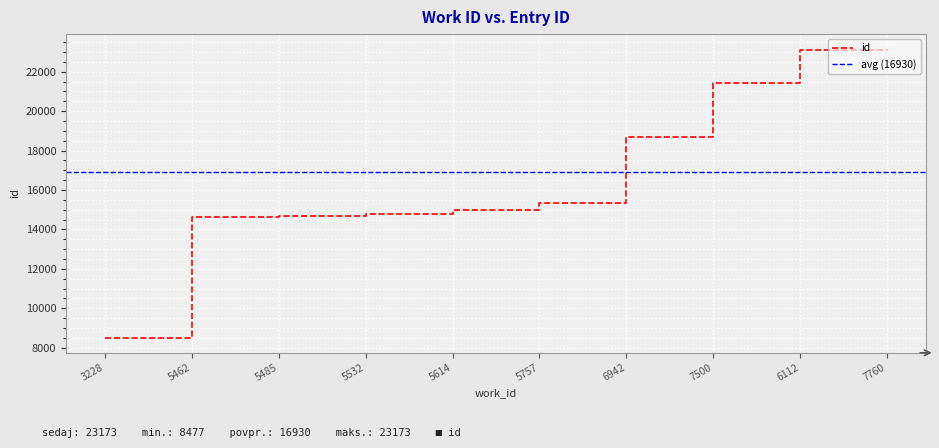

True or false: the data has more than 2 interior local peaks.

False